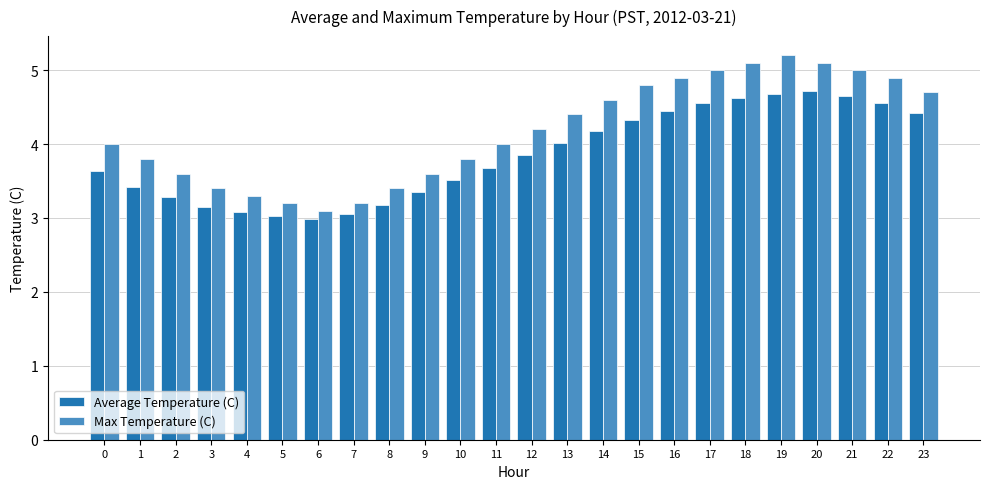

At 9, list the series in order from smallest to largest.

Average Temperature (C), Max Temperature (C)